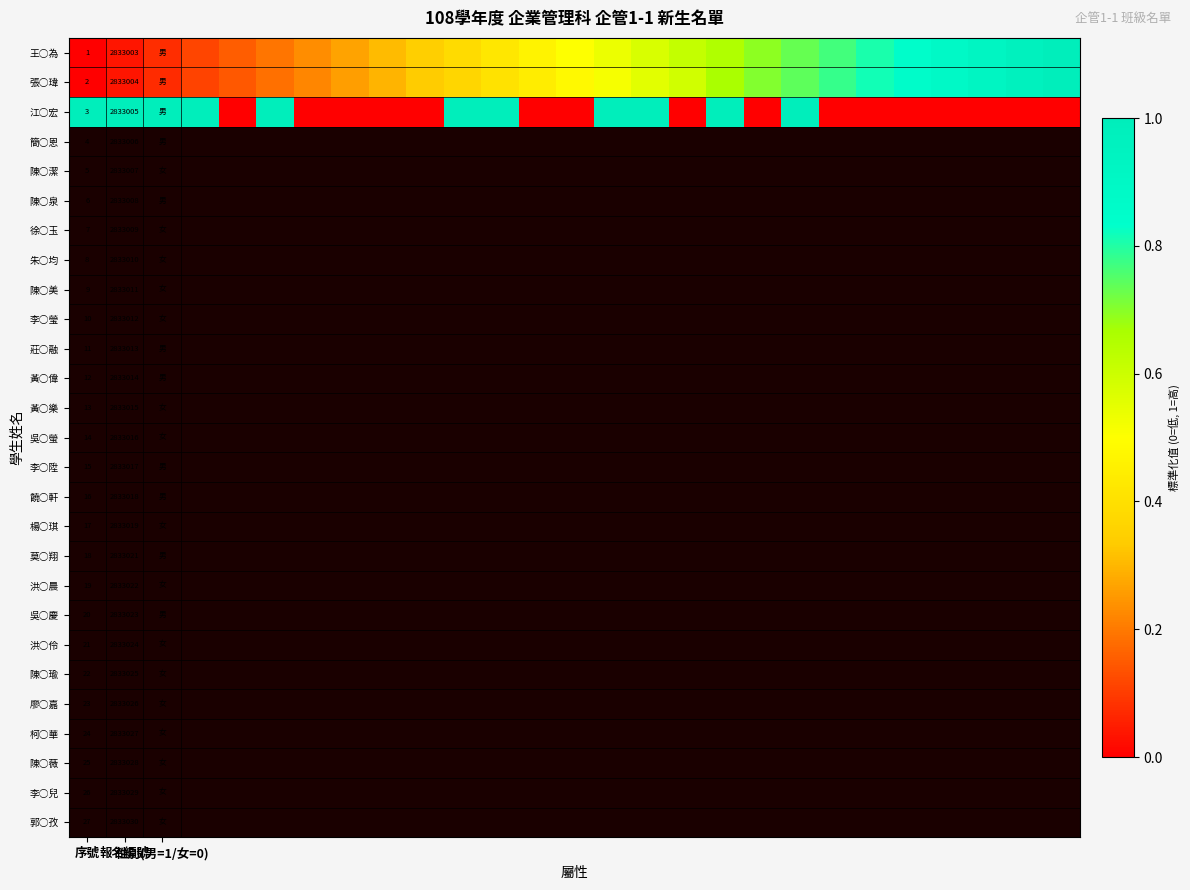

Rank the series at 報名編號 from highest to lowest value.

江○宏, 張○瑋, 王○為